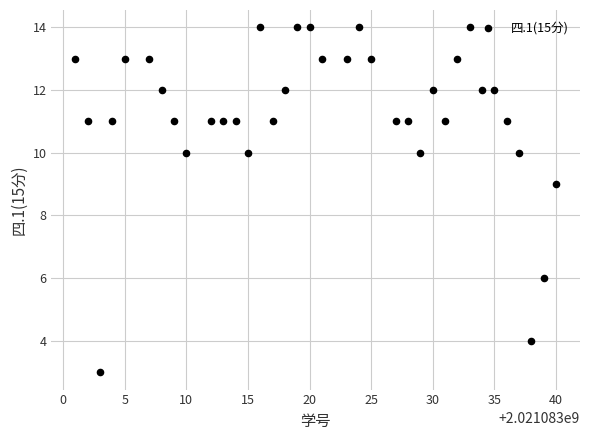

What is the range of Y values (max minus min)?

11